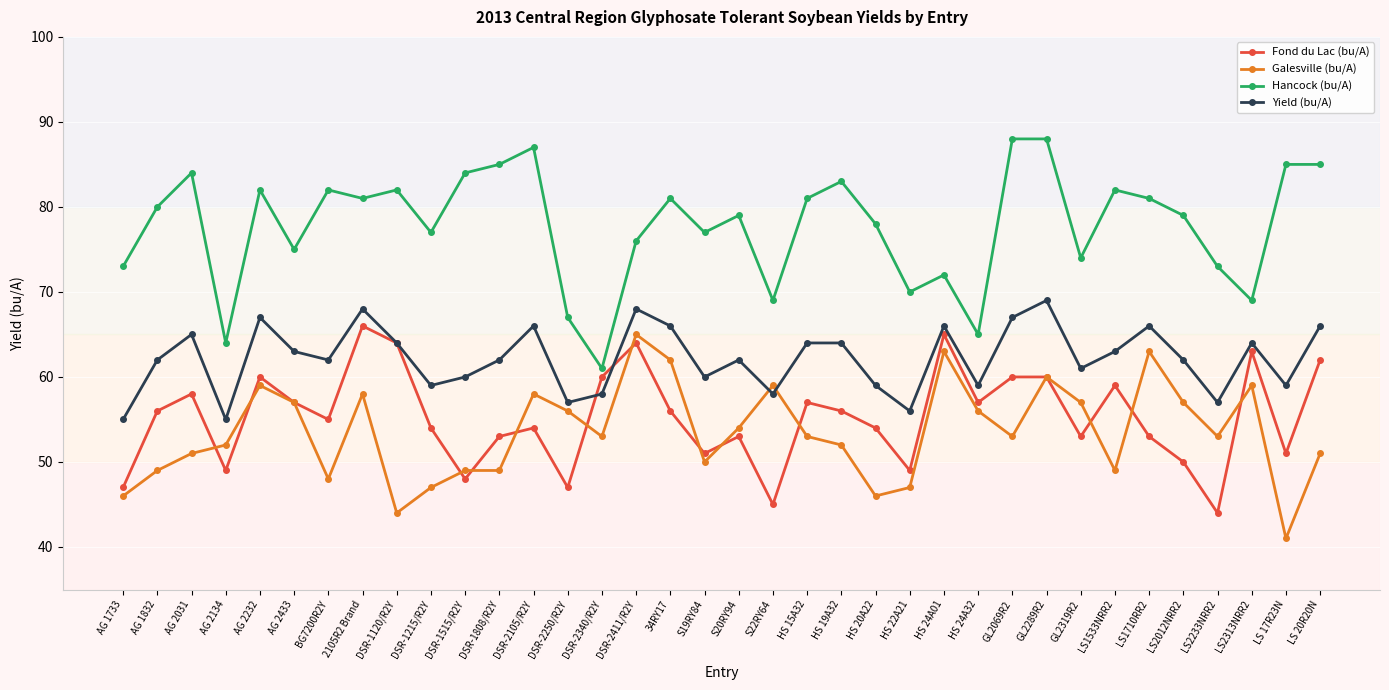

How many lines are shown in the chart?

4